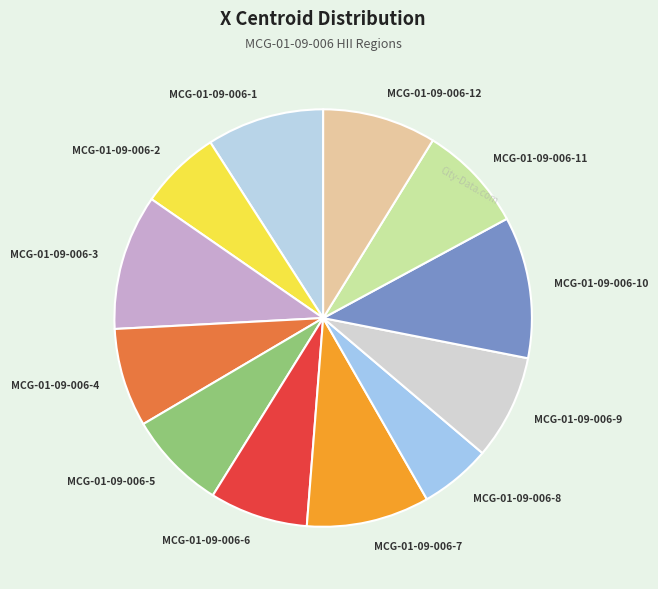

Is the sum of MCG-01-09-006-11 and MCG-01-09-006-10 greater than half?

No